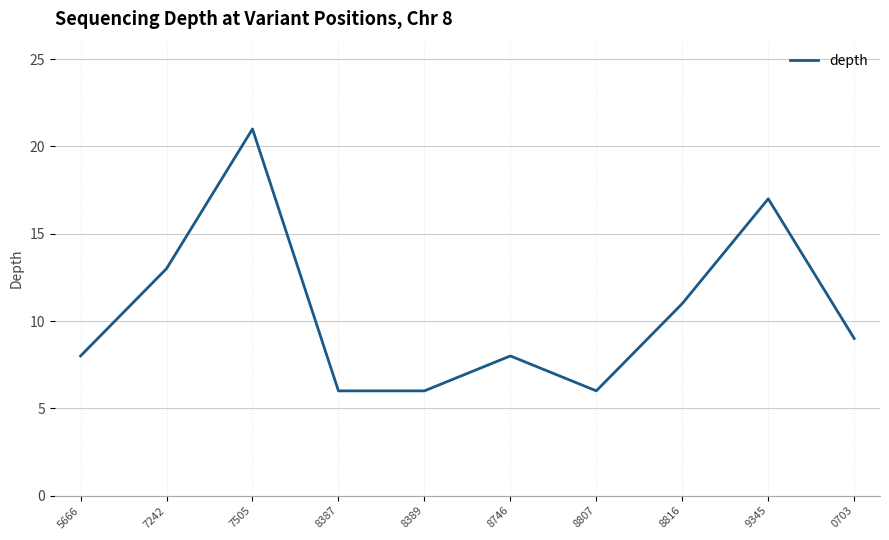

What is the approximate value at 7242, to the nearest 10?

10